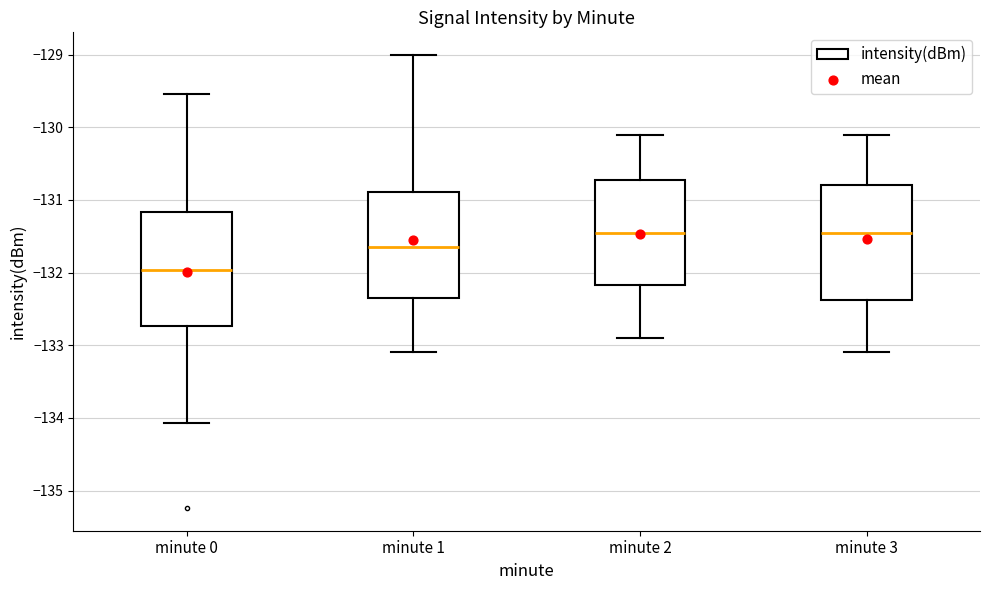

Where does the lower whisker of the box for minute 1 end on the y-axis? The values are not printed on the chart, so give them approximately, as read against the axis.

-133.1